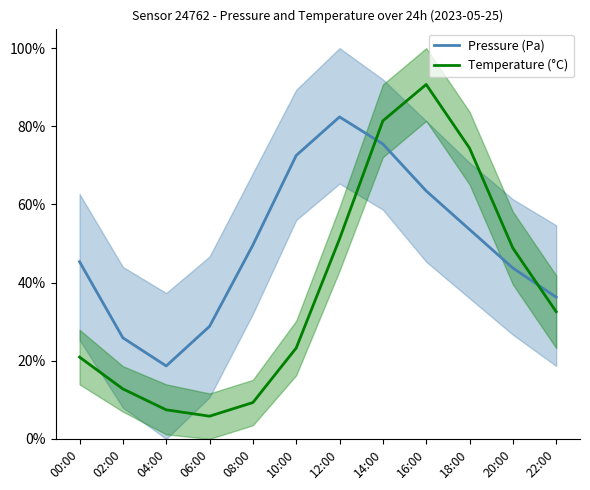

How many lines are shown in the chart?

2